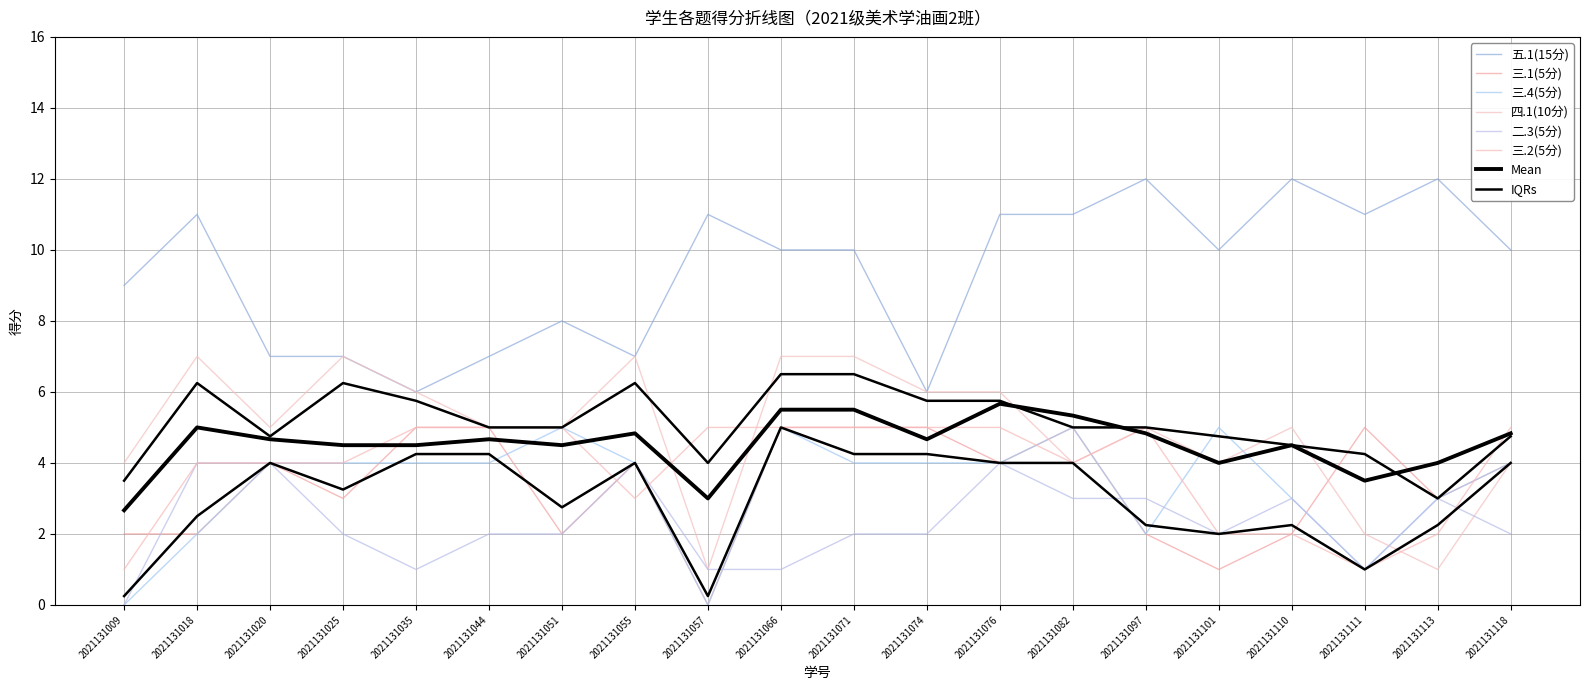

Where is 三.4(5分) nearest to the value 2?

2021131018